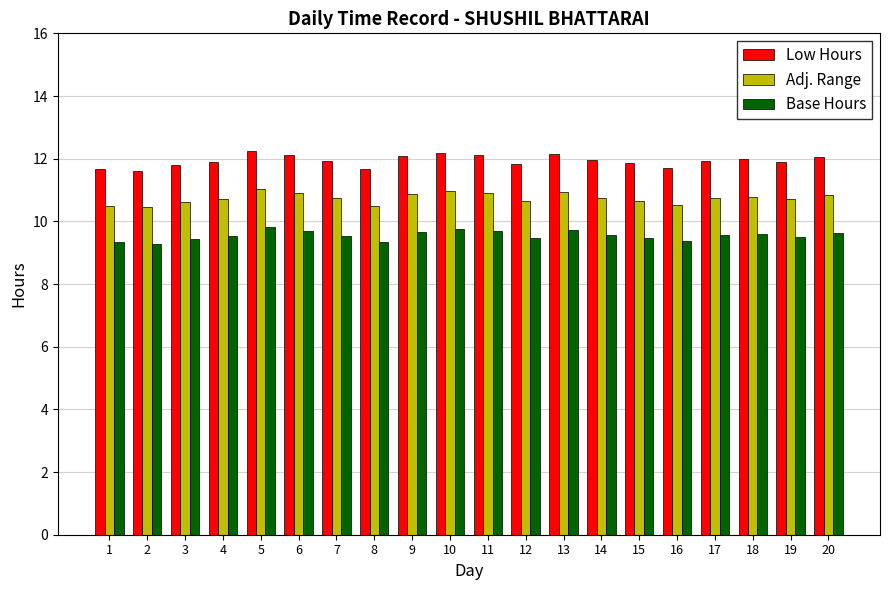

How many bars are there in total?

60